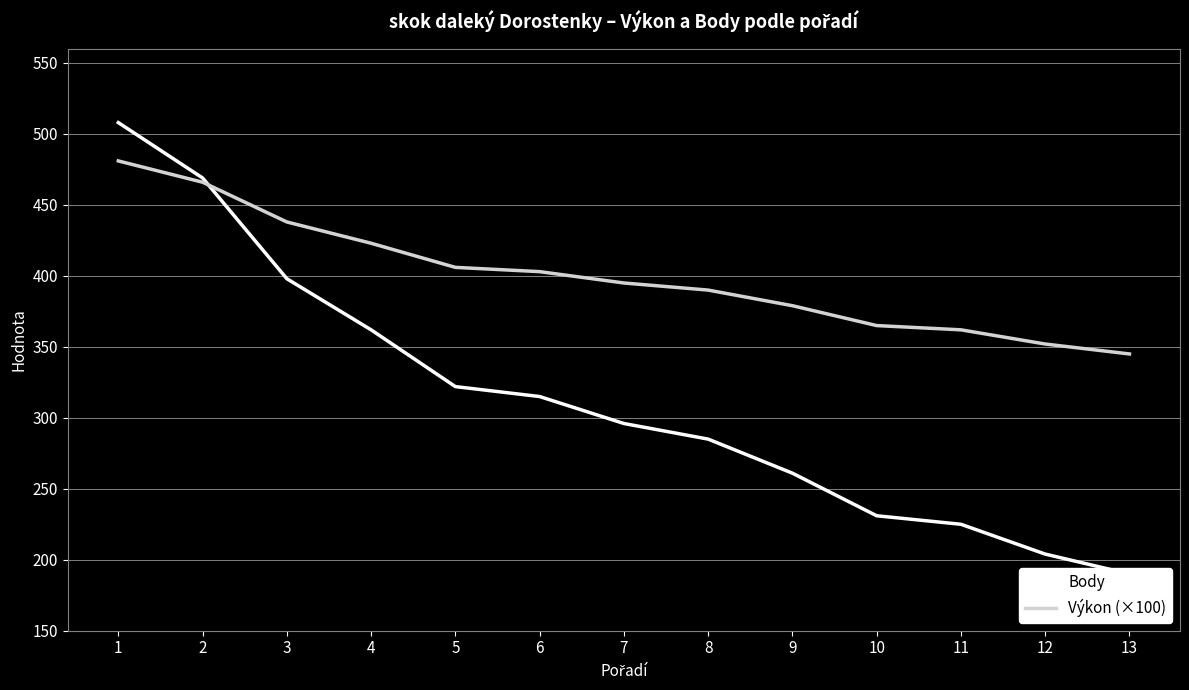

Is the value of Body at 4 greater than the value of Výkon (×100) at 1?

No